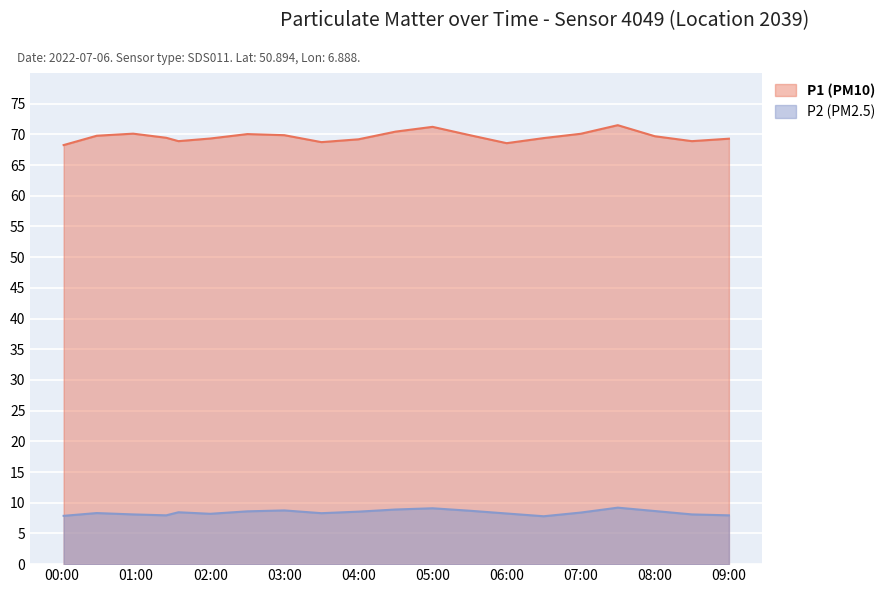

True or false: P1 and P2 intersect in this chart.

False